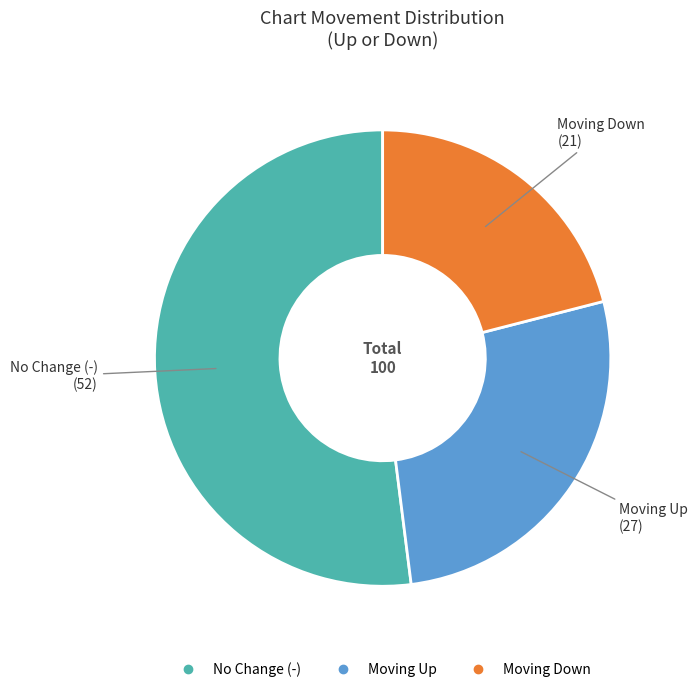

Does any single category account for the majority?

Yes